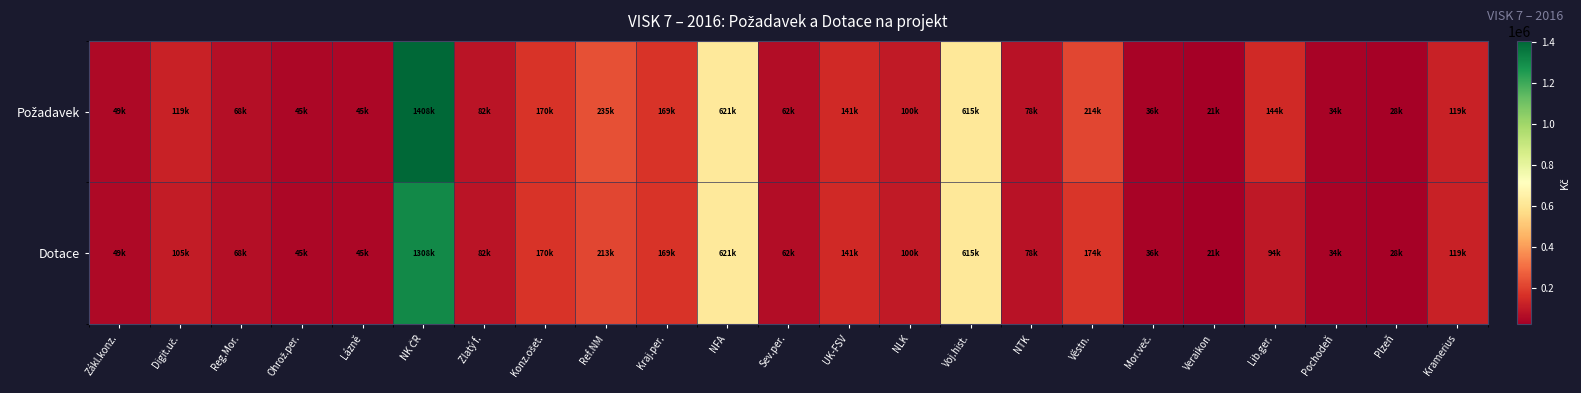

Which series changed the most between Digit.uč. and Reg.Mor.?

Požadavek